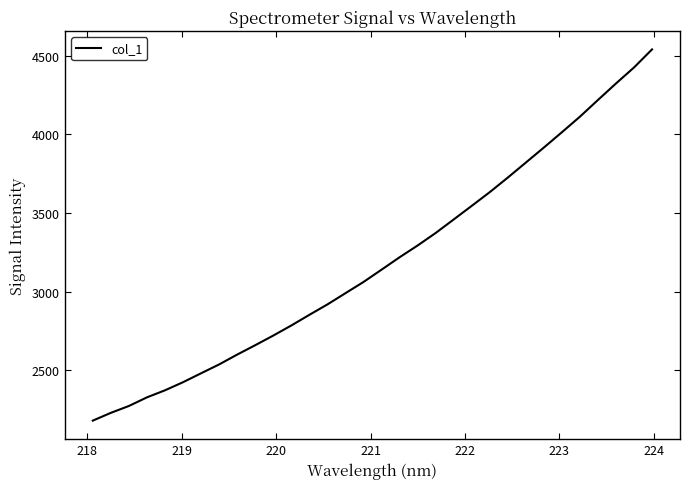

What is the sum of all values?

102181.6